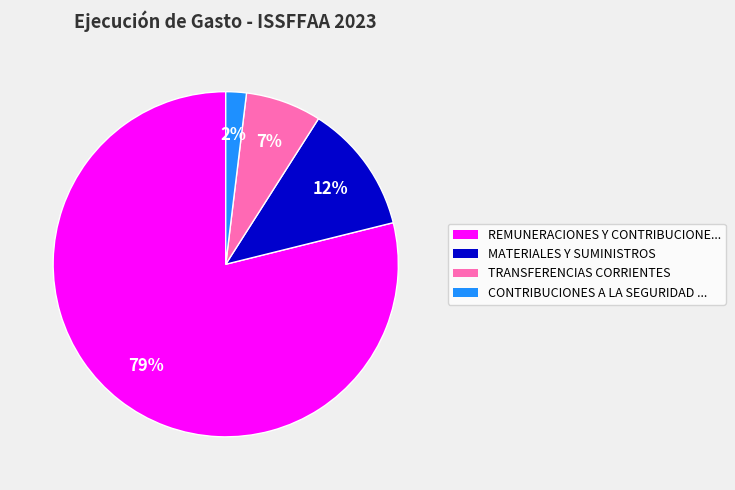

To the nearest percent, what is the difference between the largest and smallest slice percentages?

77%